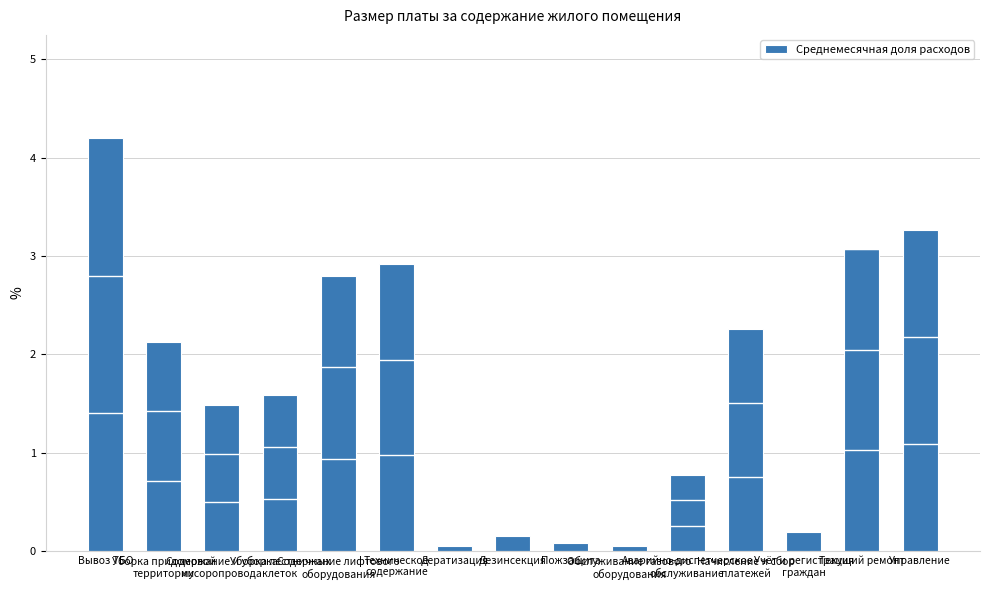

What is the difference between the second highest and second lowest values?

3.2